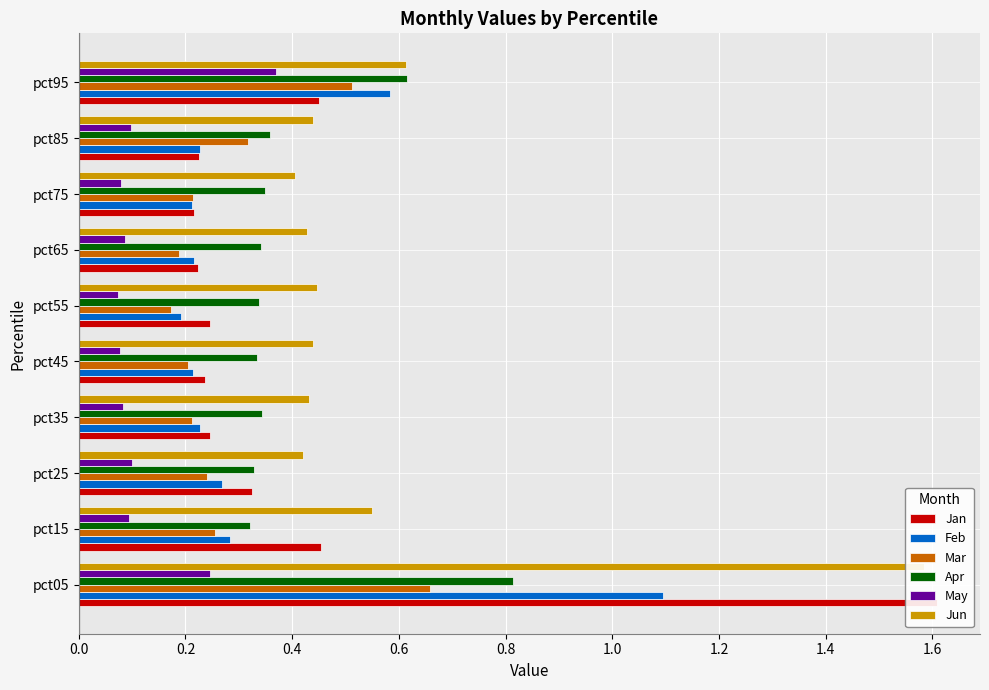

Reading left to right, list all the values displayed in this chart.

Jan: 1.6	0.5	0.3	0.2	0.2	0.2	0.2	0.2	0.2	0.4
Feb: 1.1	0.3	0.3	0.2	0.2	0.2	0.2	0.2	0.2	0.6
Mar: 0.7	0.3	0.2	0.2	0.2	0.2	0.2	0.2	0.3	0.5
Apr: 0.8	0.3	0.3	0.3	0.3	0.3	0.3	0.3	0.4	0.6
May: 0.2	0.1	0.1	0.1	0.1	0.1	0.1	0.1	0.1	0.4
Jun: 1.6	0.6	0.4	0.4	0.4	0.4	0.4	0.4	0.4	0.6